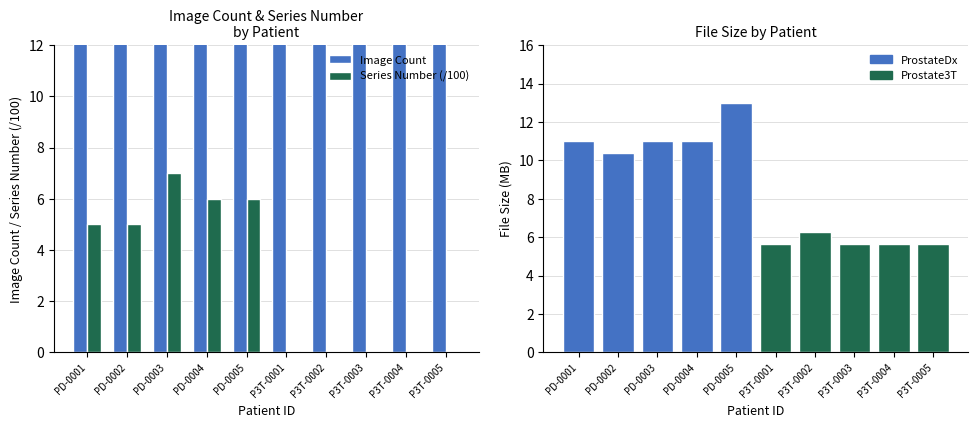

The value of Series Number (/100) at P3T-0003 is 0.0. True or false?

True